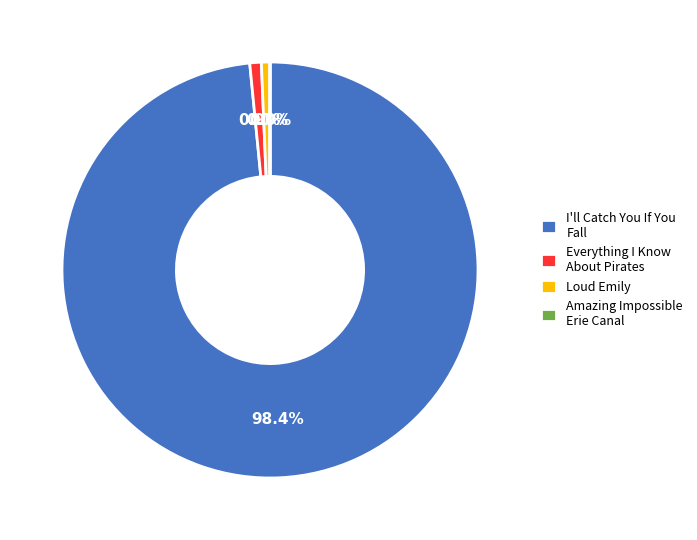

To the nearest percent, what is the difference between the Everything I Know About Pirates and I'll Catch You If You Fall slice percentages?

98%